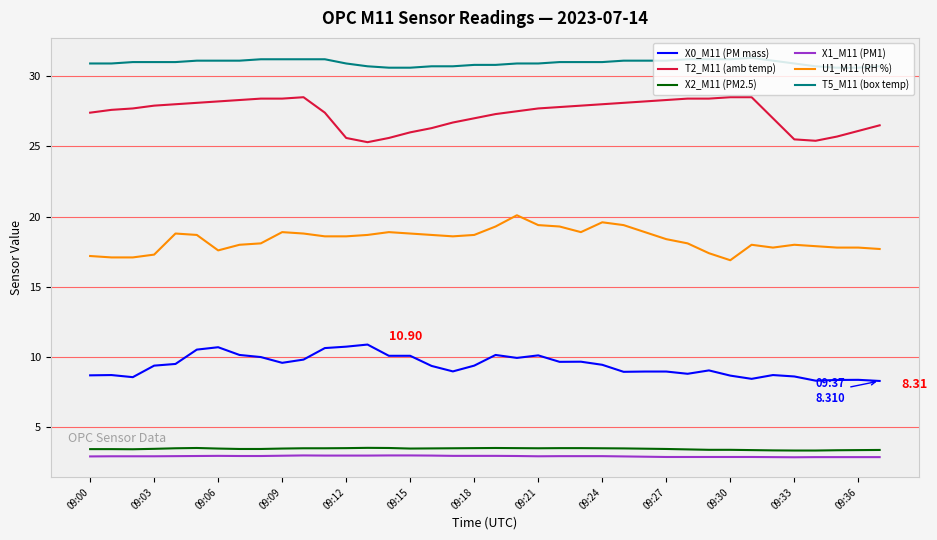

True or false: X1_M11 (PM1) and X2_M11 (PM2.5) intersect in this chart.

False